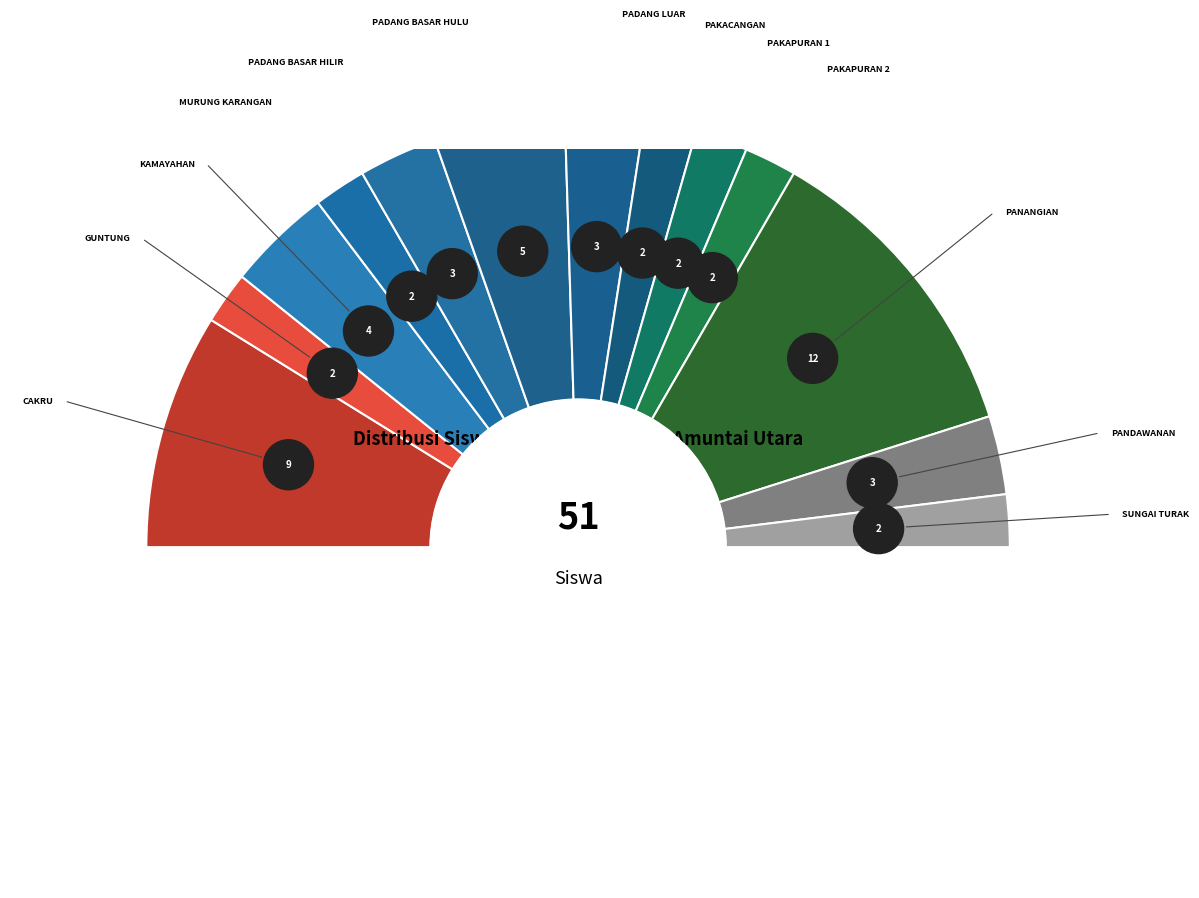

To the nearest percent, what is the difference between the SD NEGERI CAKRU and SD NEGERI SUNGAI TURAK slice percentages?

14%